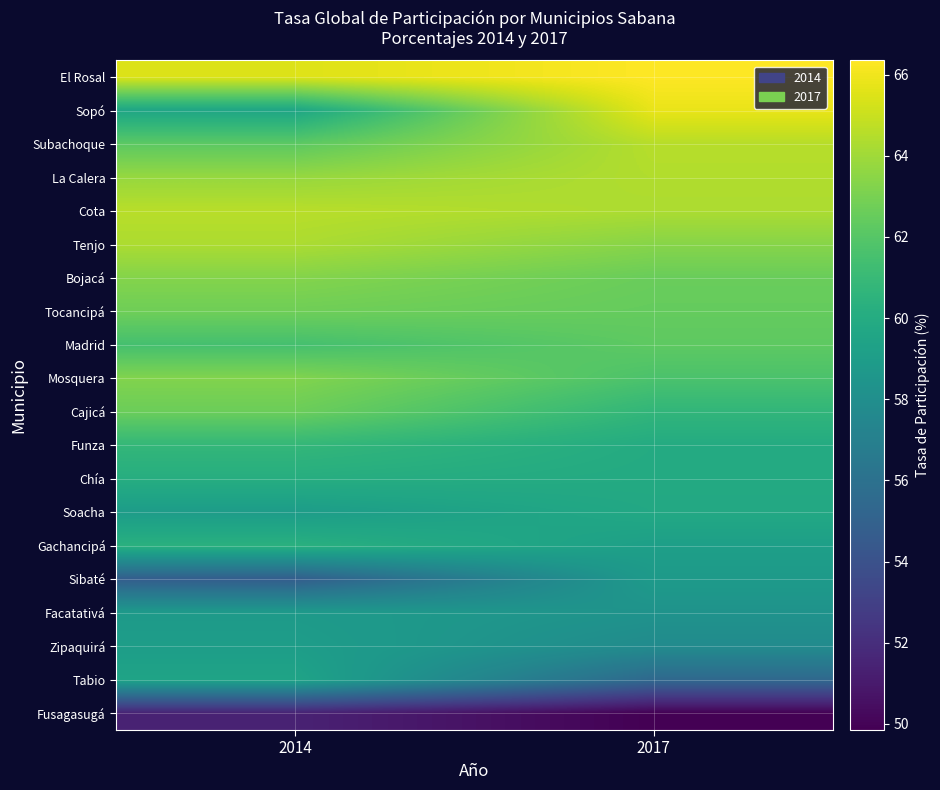

Reading left to right, what are all the values shown in this chart?

El Rosal: 2014=65.5	2017=66.4
Sopó: 2014=59.6	2017=65.8
Subachoque: 2014=62.2	2017=64.6
La Calera: 2014=63.8	2017=64.4
Cota: 2014=64.6	2017=64.3
Tenjo: 2014=64.3	2017=63.4
Bojacá: 2014=63.3	2017=62.6
Tocancipá: 2014=62.7	2017=62.5
Madrid: 2014=61.5	2017=62.3
Mosquera: 2014=63.2	2017=61.7
Cajicá: 2014=62.6	2017=60.7
Funza: 2014=60.8	2017=60.0
Chía: 2014=60.1	2017=59.9
Soacha: 2014=59.0	2017=59.8
Gachancipá: 2014=60.3	2017=59.1
Sibaté: 2014=54.7	2017=58.8
Facatativá: 2014=58.8	2017=58.3
Zipaquirá: 2014=59.0	2017=57.8
Tabio: 2014=59.5	2017=55.4
Fusagasugá: 2014=51.4	2017=49.8